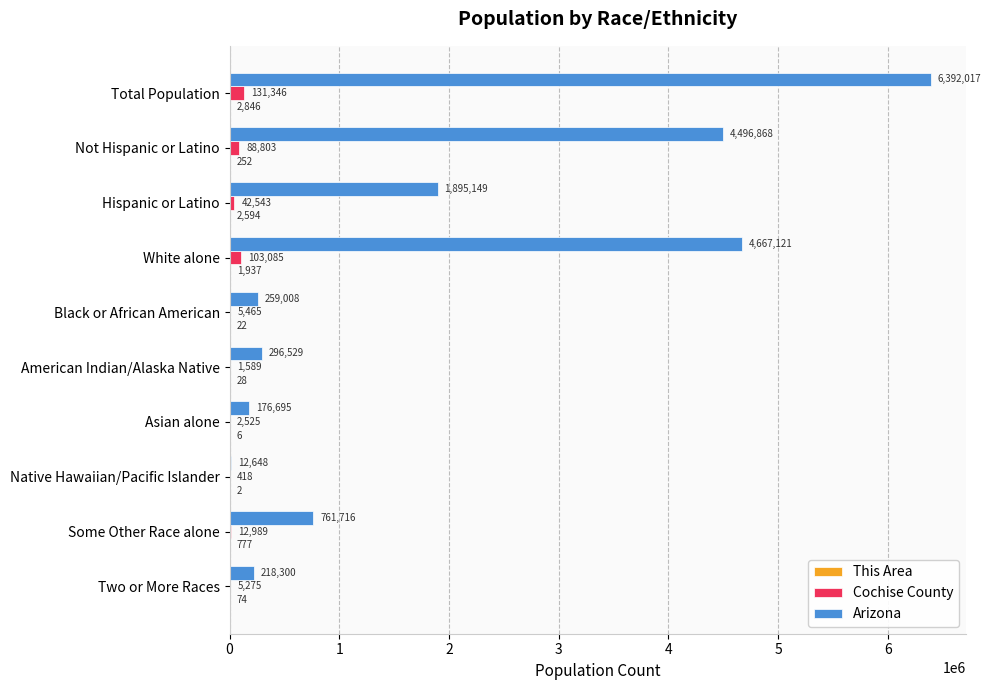

What is the sum of all Arizona values?

19176051